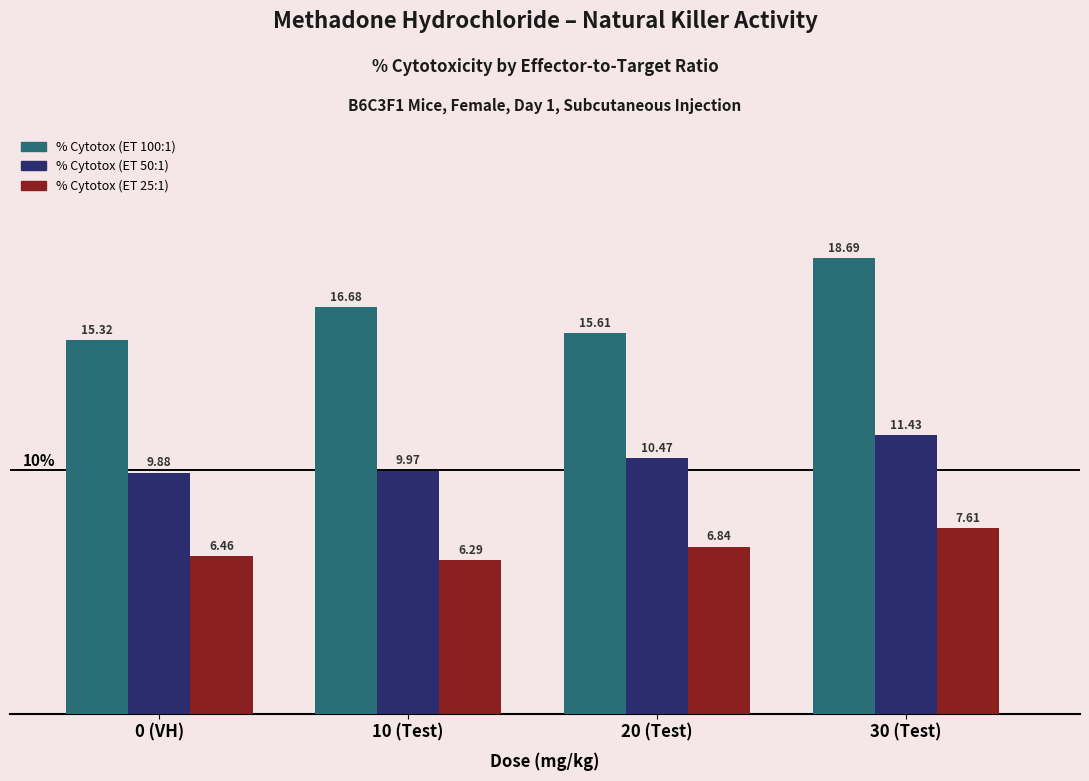

Rank the series by their average value, from lowest to highest.

% Cytotox (ET 25:1), % Cytotox (ET 50:1), % Cytotox (ET 100:1)